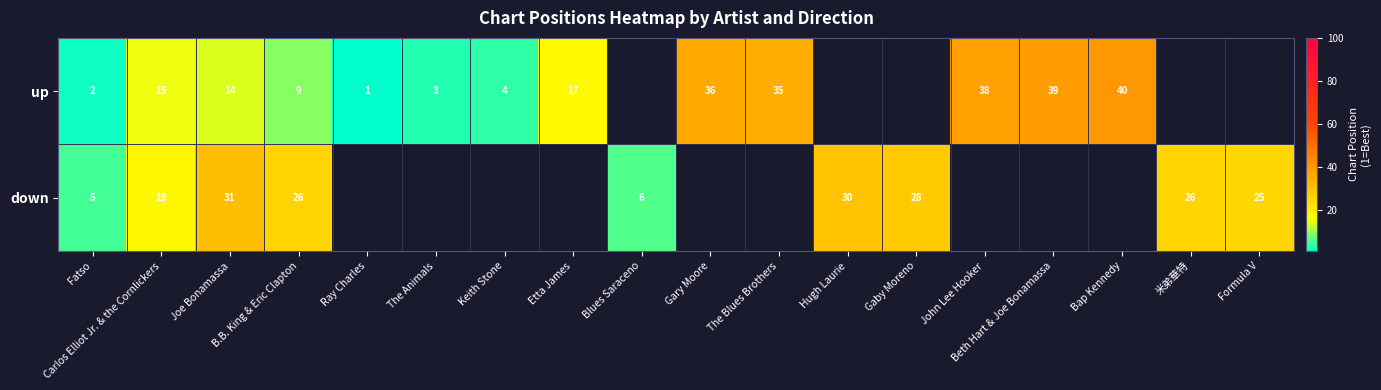

What is the total value across all series at B.B. King & Eric Clapton?

35